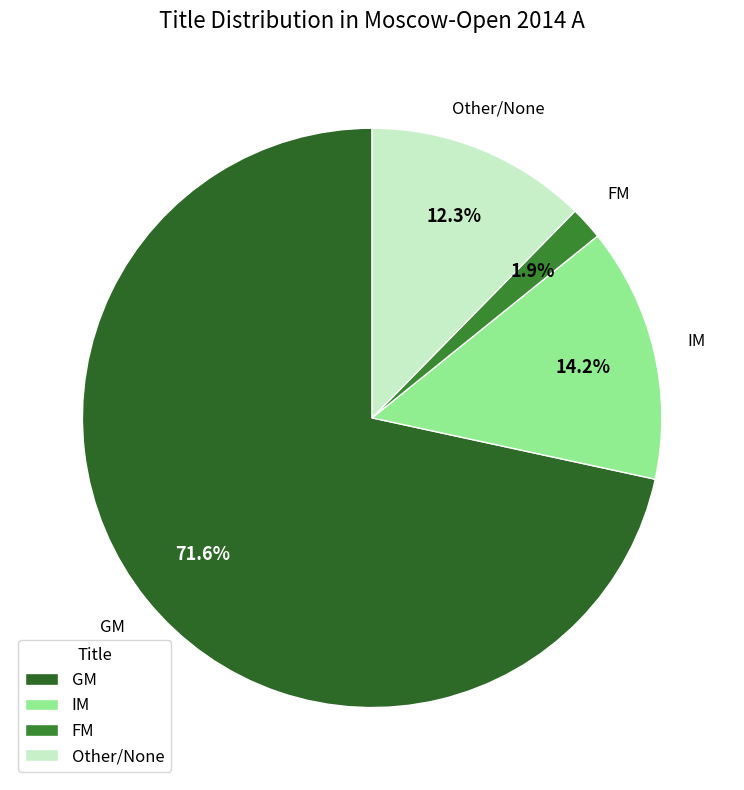

Count the number of slices in the pie.

4